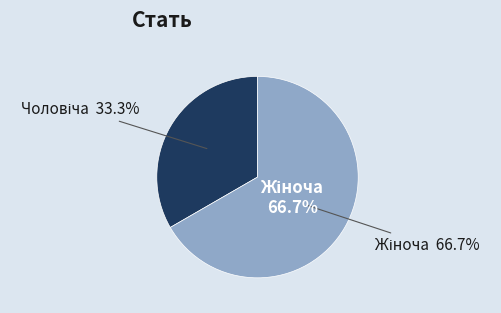

Count the number of slices in the pie.

2